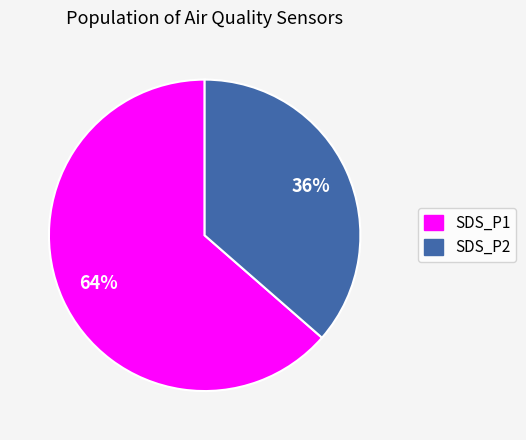

Is SDS_P2 the majority of the pie?

No